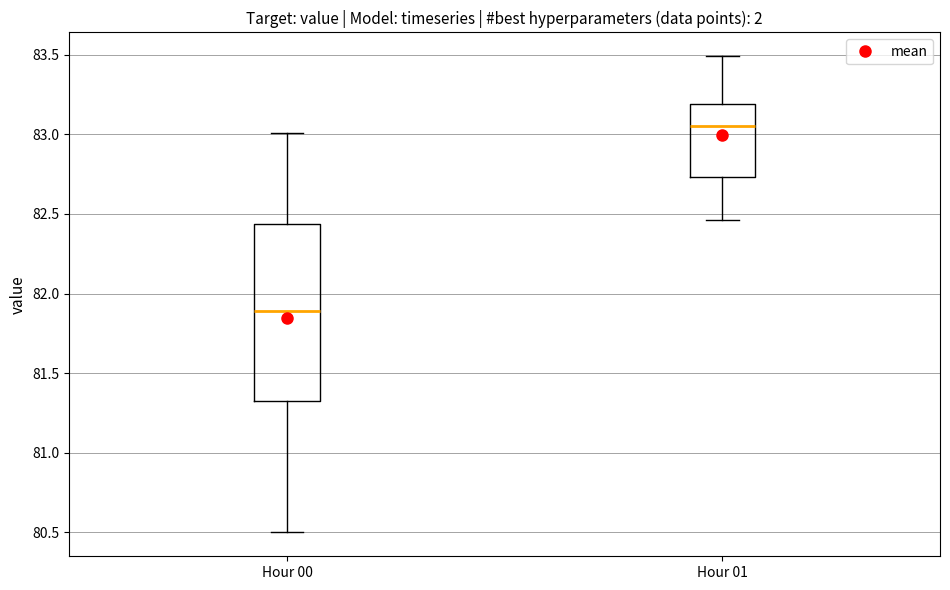

Reading left to right, read every box against the y-axis: the position of its median line, the range the box covers, and the ends of its whiskers. The values are not printed on the chart, so give them approximately, as read against the axis.

Hour 00: median 81.90, box 81.35 to 82.45, whiskers 80.50 to 83.00
Hour 01: median 83.05, box 82.75 to 83.20, whiskers 82.45 to 83.50